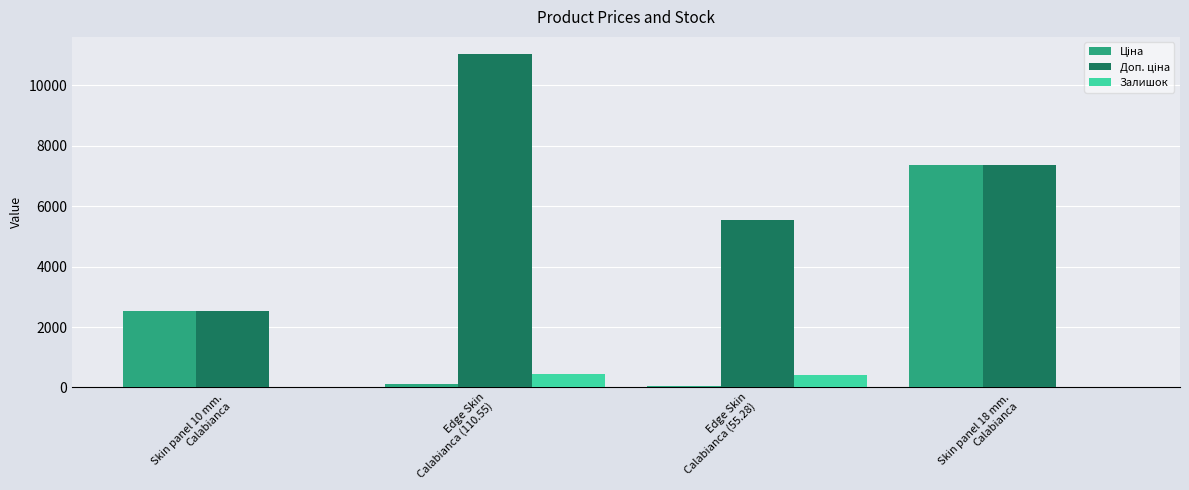

How many groups of bars are there?

4